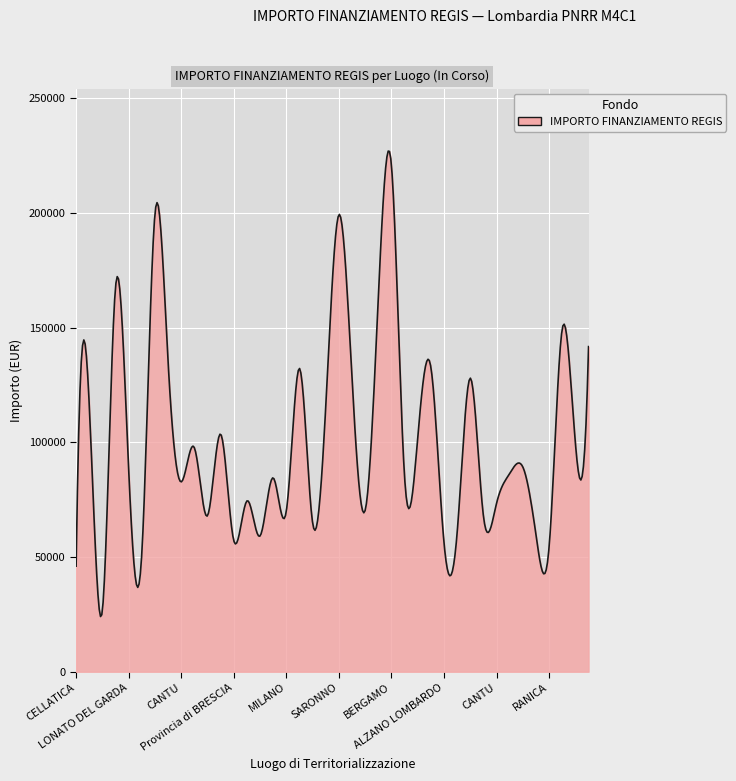

What is the difference between the maximum and minimum values?

202974.1